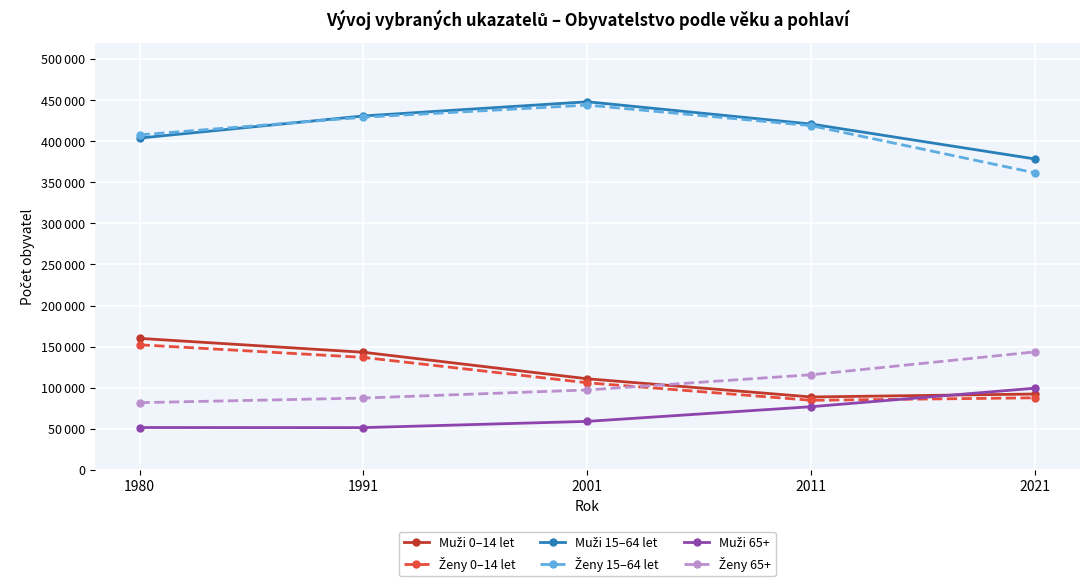

Does the chart have visible grid lines?

Yes